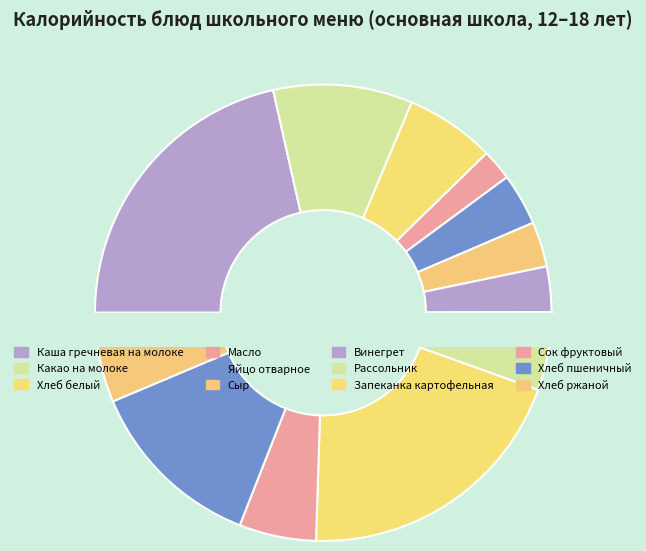

Combined, do Винегрет and Масло account for over 50%?

No